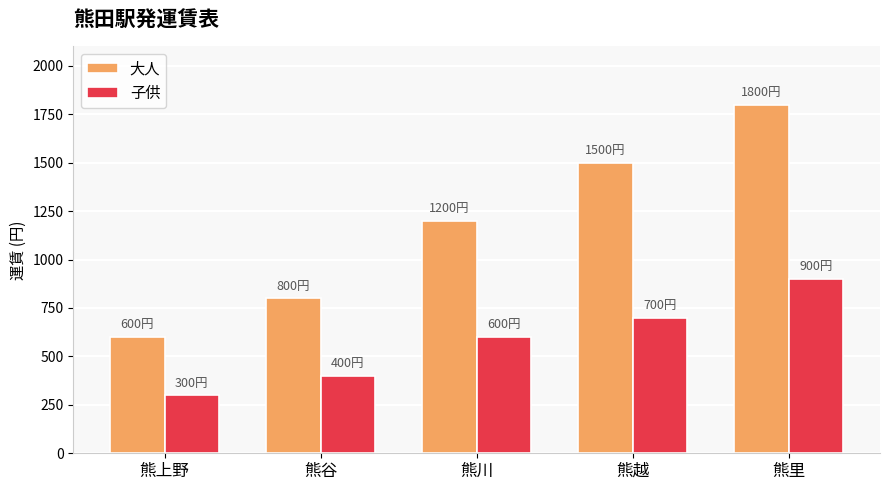

How many 子供 values are between 400 and 700?

3